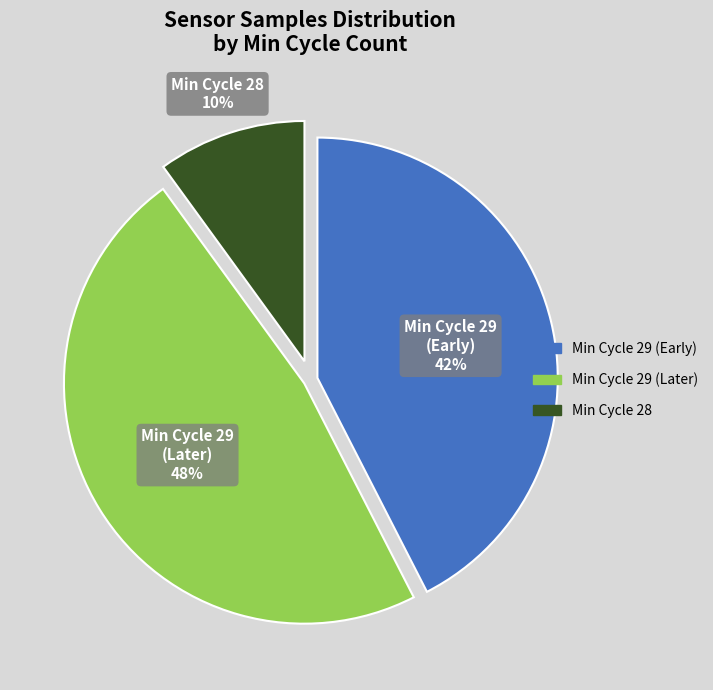

Is there a majority slice in this chart?

No